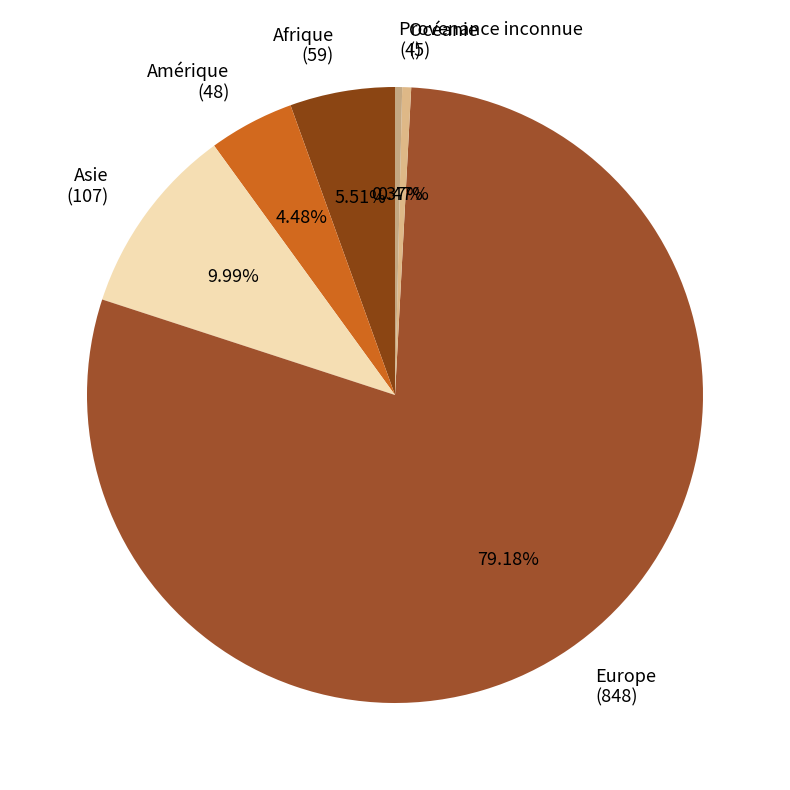

How many slices are in this pie chart?

6